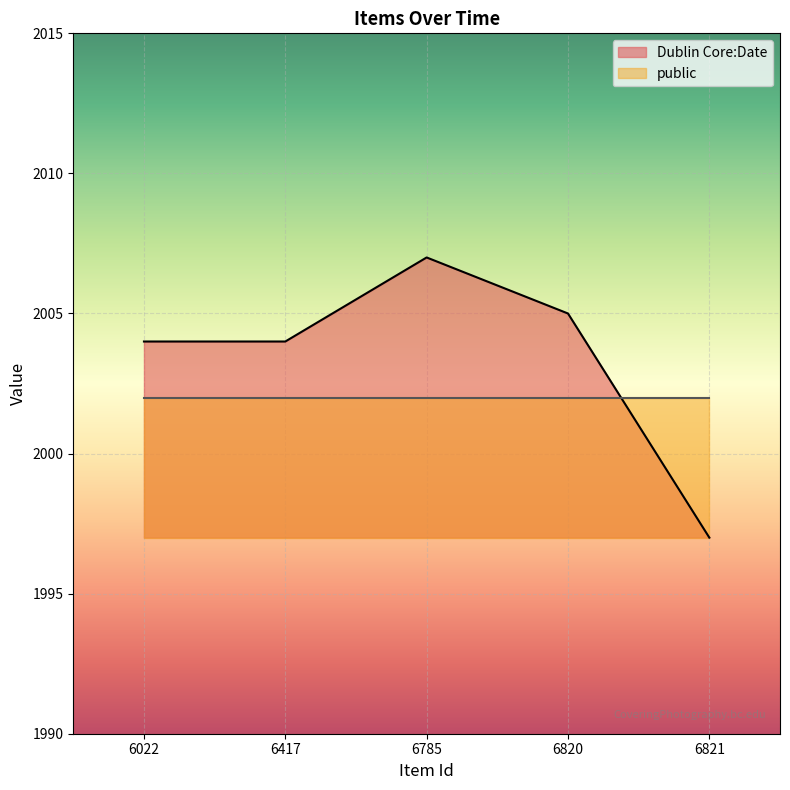

List the labels in order of value, largest first.

6785, 6820, 6022, 6417, 6821